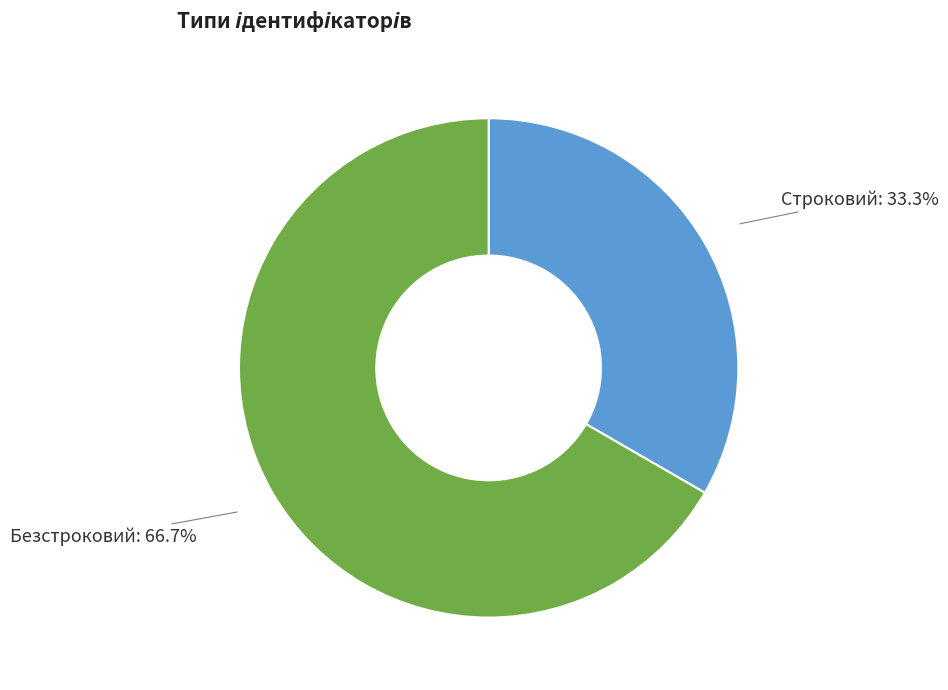

Combined, what portion of the pie is Безстроковий and Строковий?

100.0%